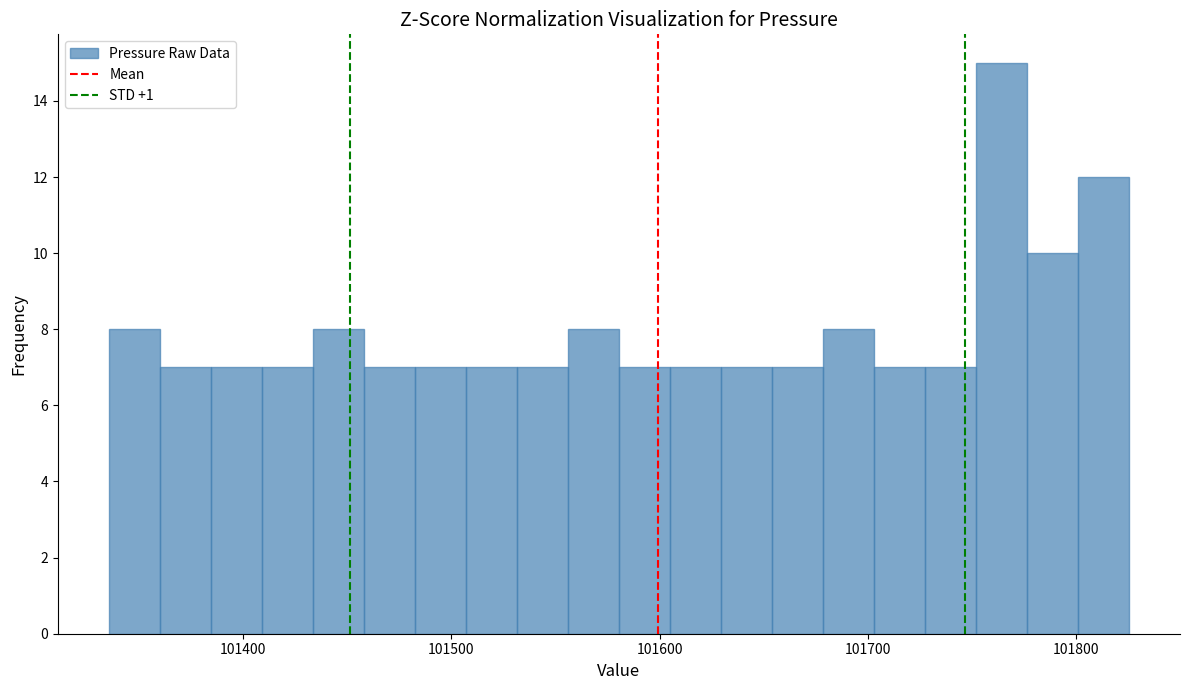

Read against the x-axis, roughly where is the centre of the tallest bar?

101760